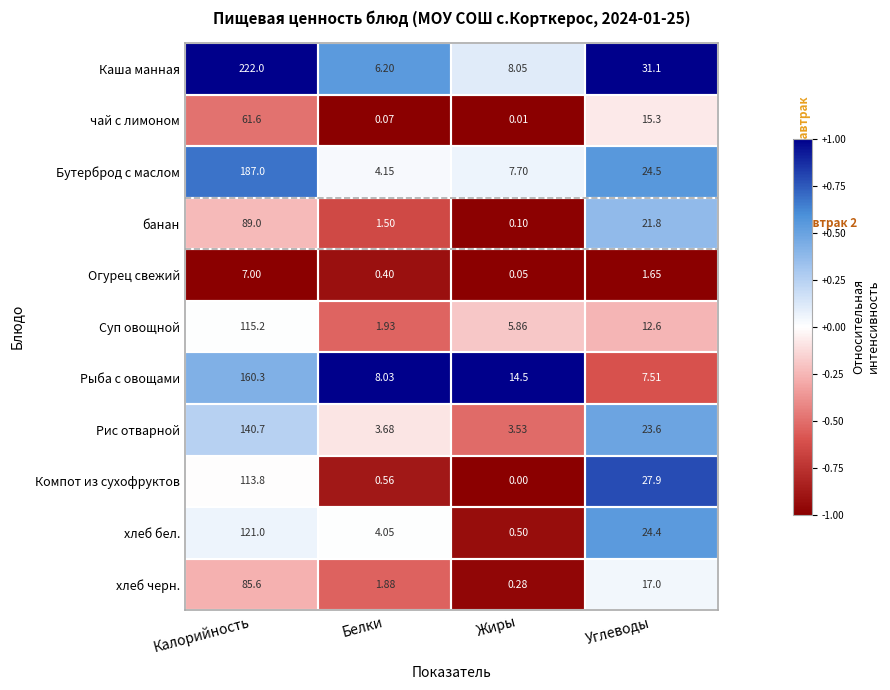

Which series changed the most between Жиры and Углеводы?

Компот из сухофруктов